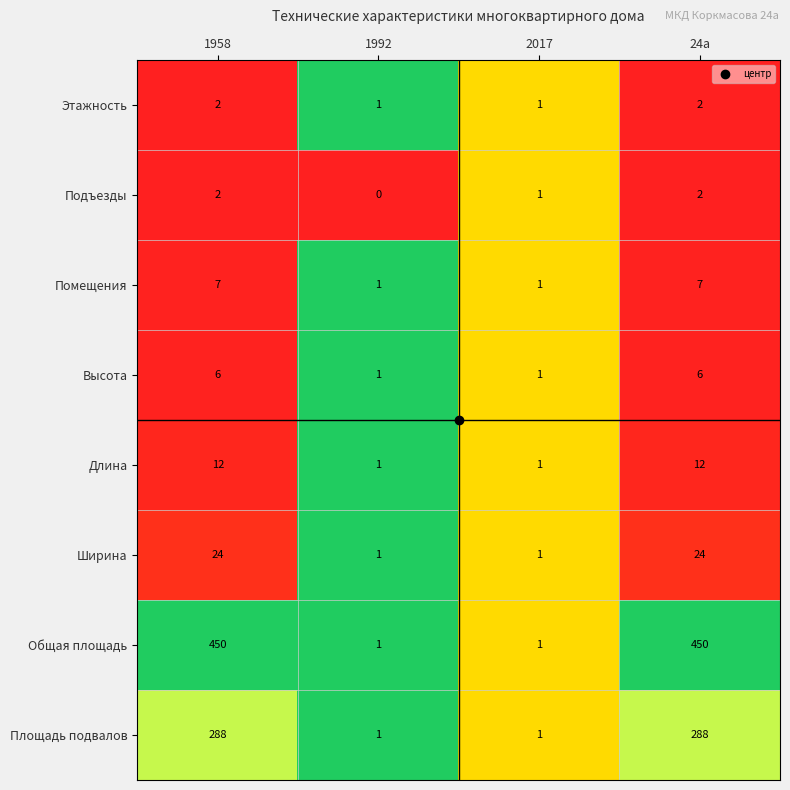

The value of Ширина at 1992 is 0. True or false?

False